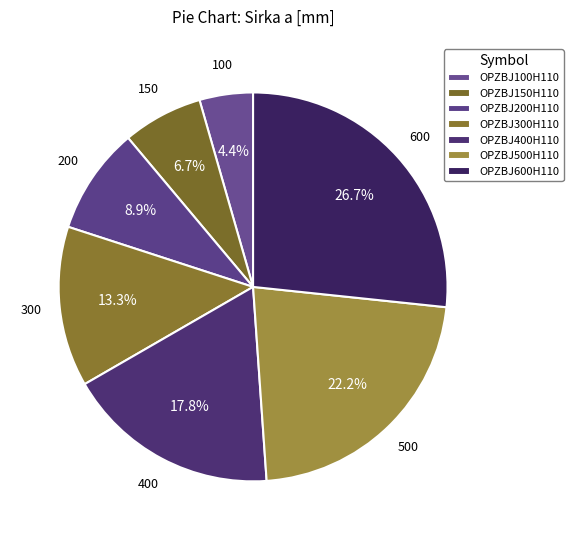

The OPZBJ200H110 slice represents 9% of the pie. True or false?

True